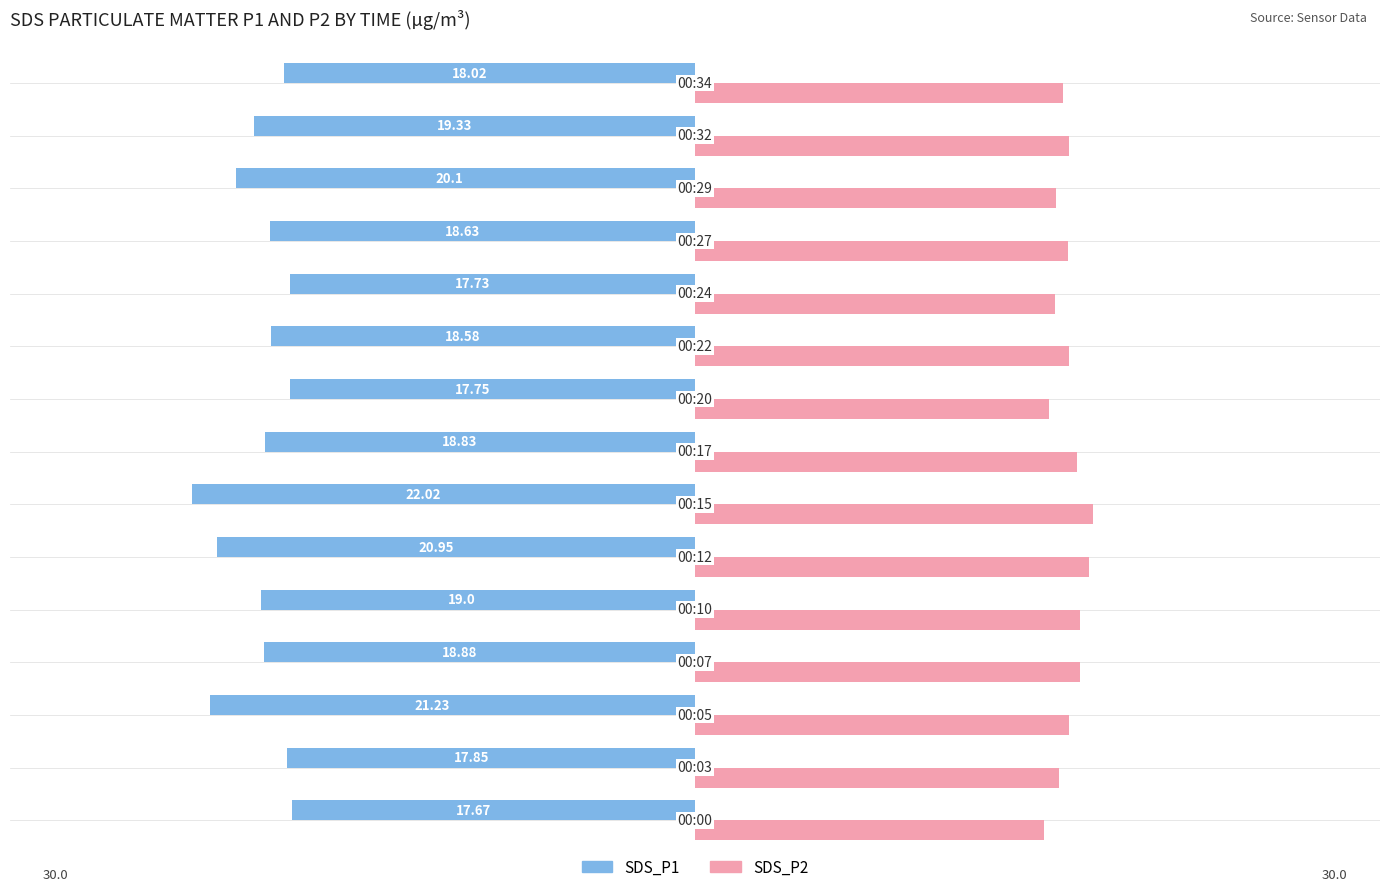

Reading left to right, what are all the values shown in this chart?

SDS_P1: -17.7	-17.9	-21.2	-18.9	-19.0	-20.9	-22.0	-18.8	-17.8	-18.6	-17.7	-18.6	-20.1	-19.3	-18.0
SDS_P2: 15.3	15.9	16.4	16.9	16.9	17.2	17.4	16.8	15.5	16.4	15.8	16.3	15.8	16.4	16.1